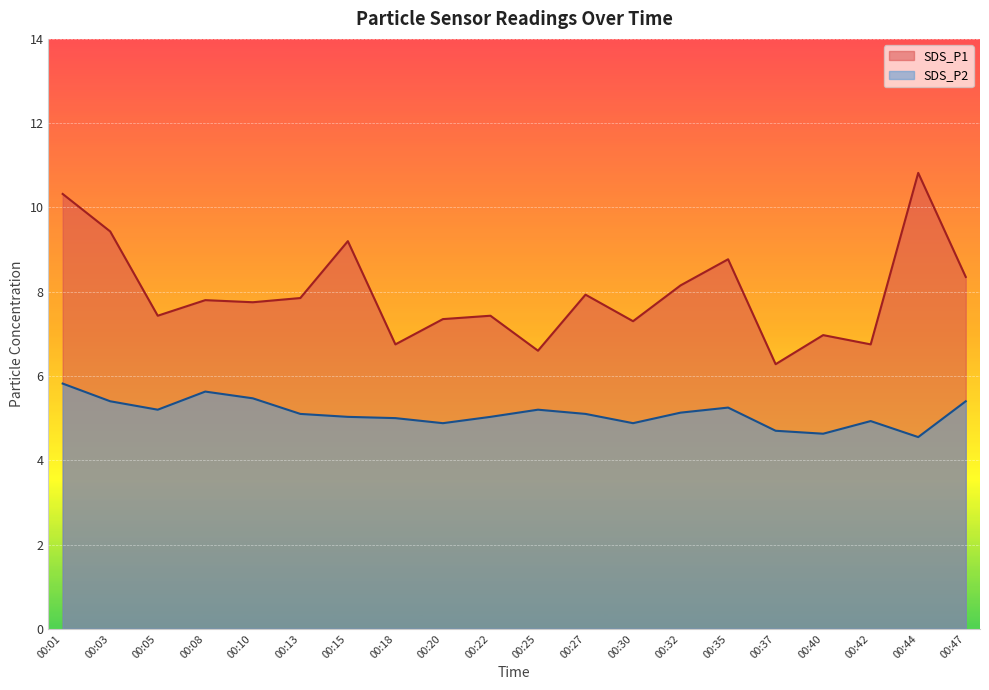

What is the difference between the highest and lowest values at 00:44?

6.3